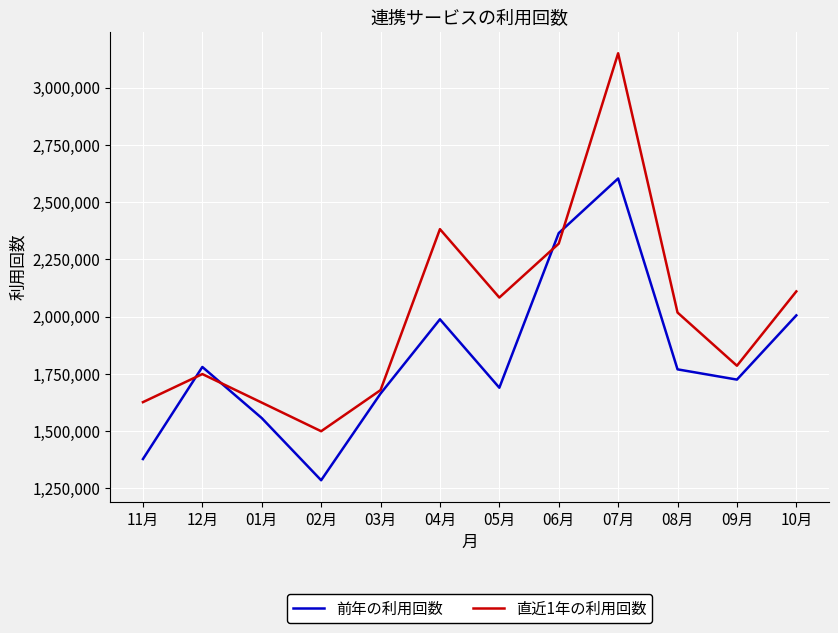

Is it true that 前年の利用回数 equals 2375839 at 12月?

False